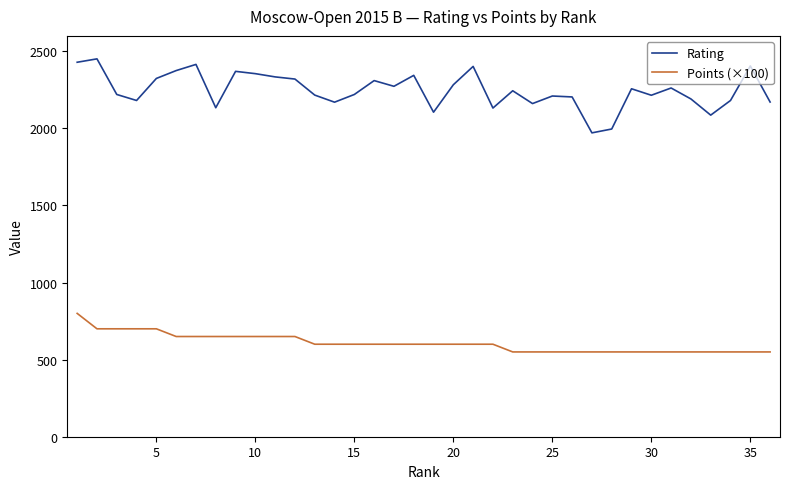

What is the average value of the Points (×100) series?

607